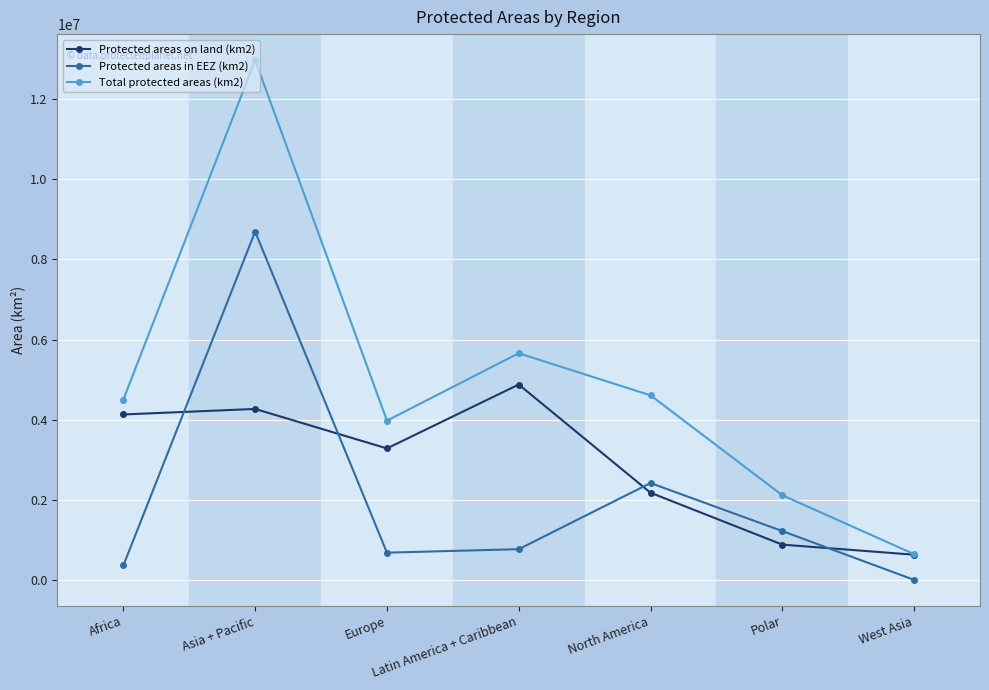

True or false: Protected areas in EEZ (km2) has more than 1 points higher than both neighbors.

True